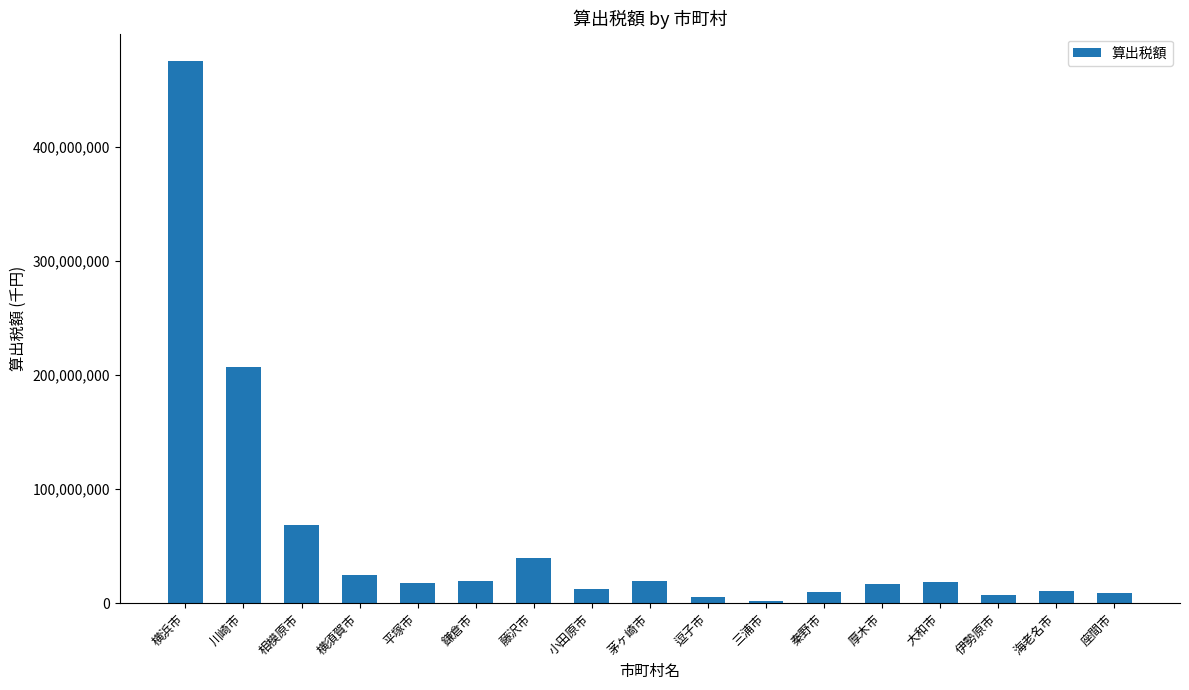

True or false: the data shows 24277541 at 横須賀市.

True